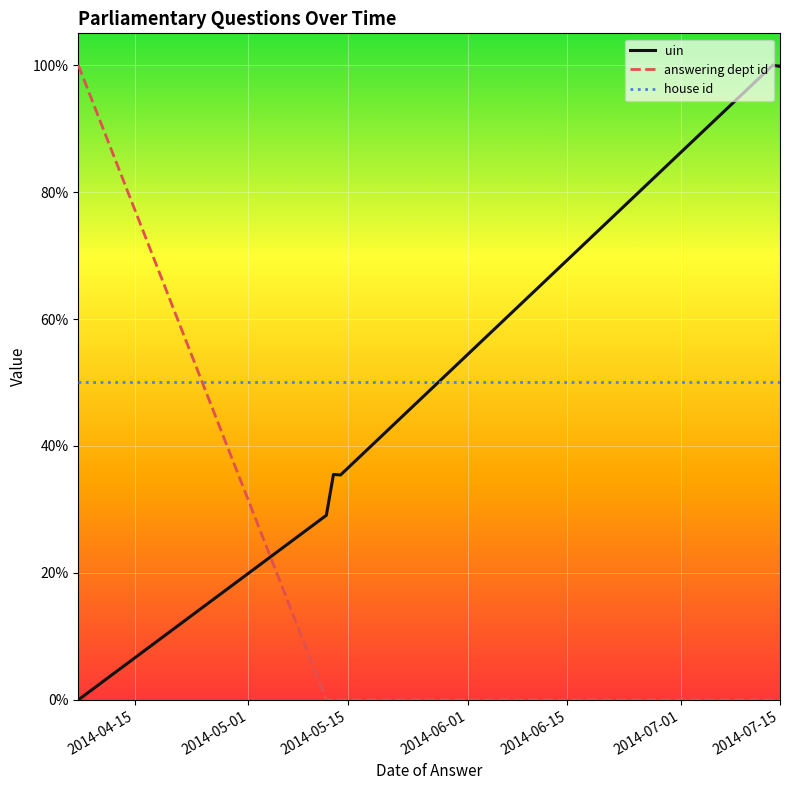

Is this an area chart (filled region under the line)?

No